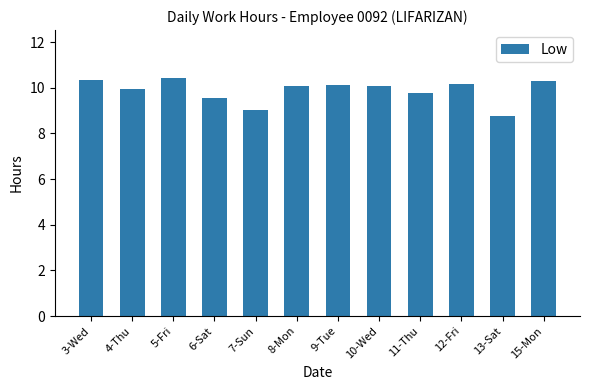

At which label is the value closest to 9?

7-Sun